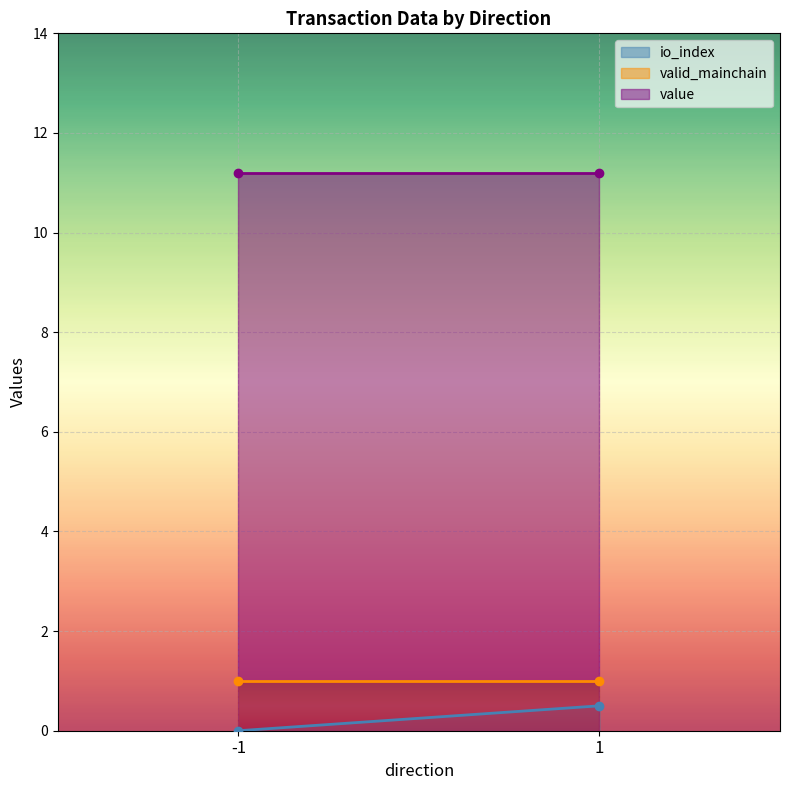

List the labels in order of io_index value, largest first.

1, -1